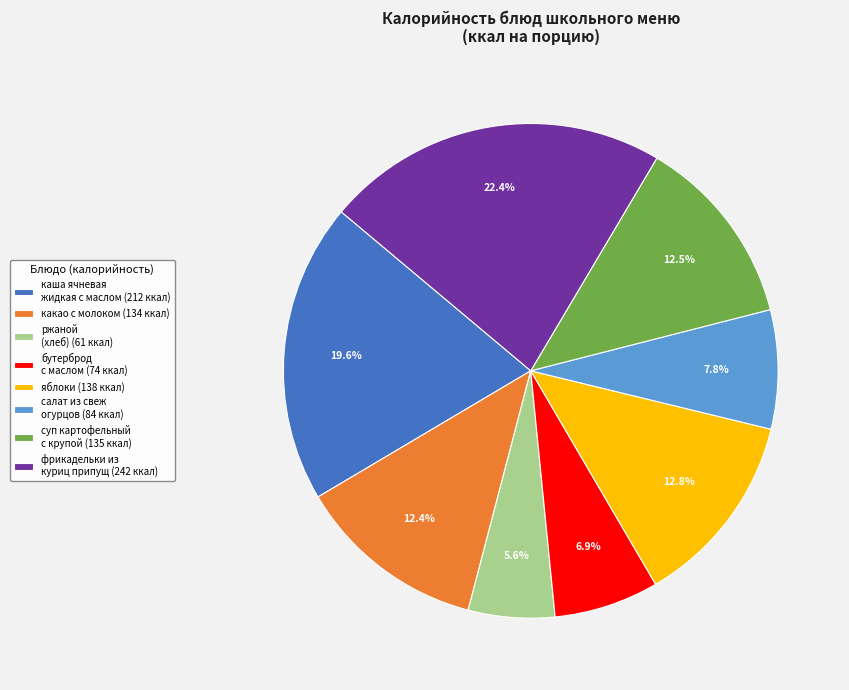

Is the sum of салат из свеж огурцов and какао с молоком greater than half?

No